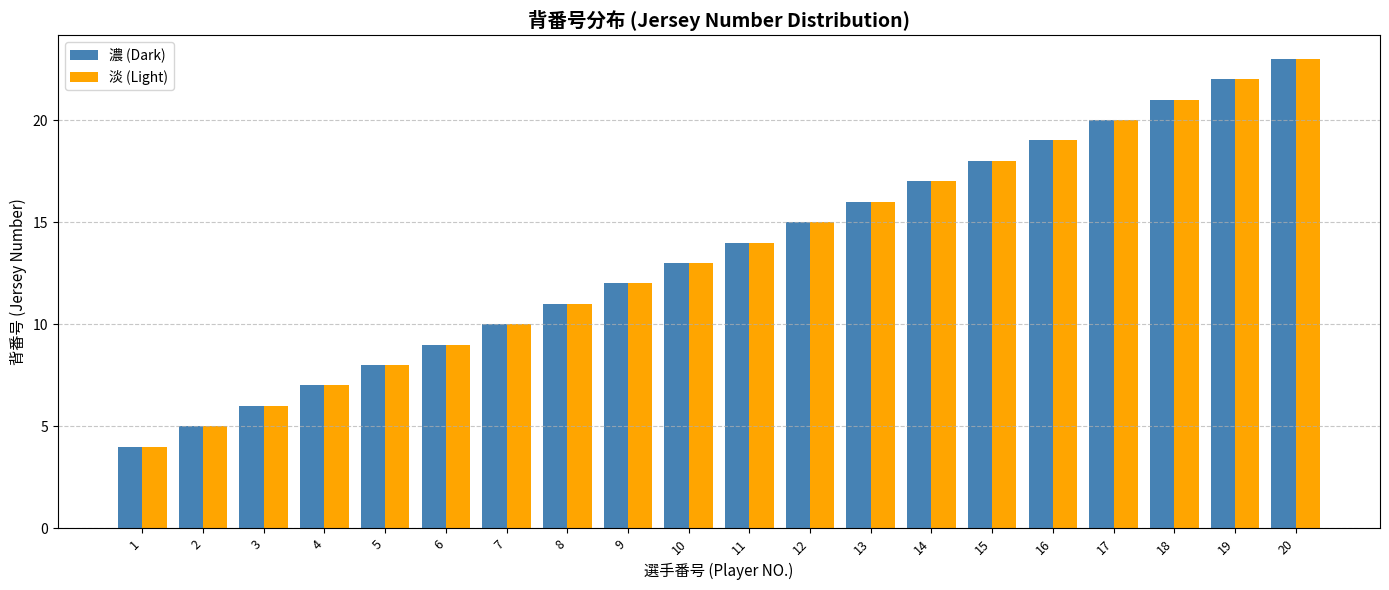

How many bars are there in each group?

2